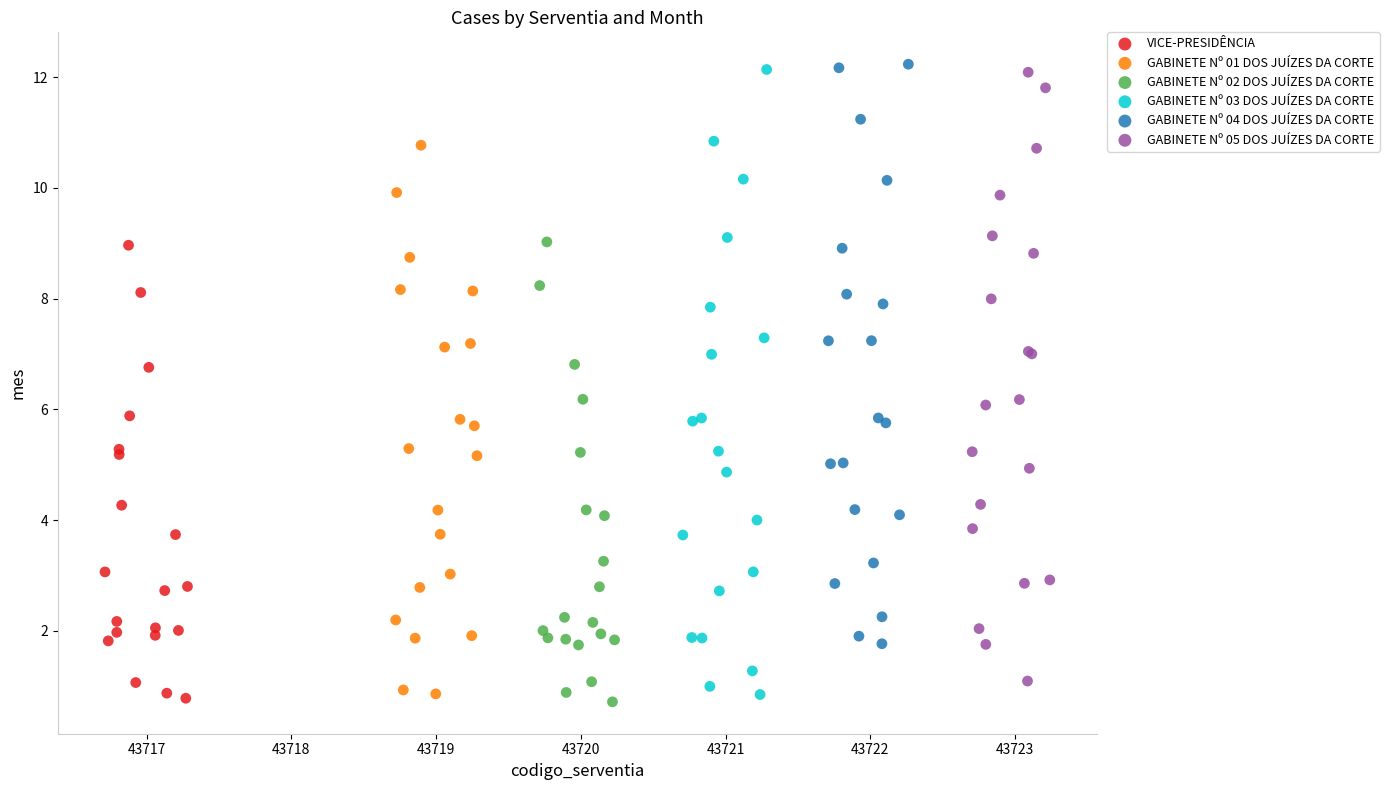

Which series has the widest spread of Y values?

GABINETE Nº 03 DOS JUÍZES DA CORTE